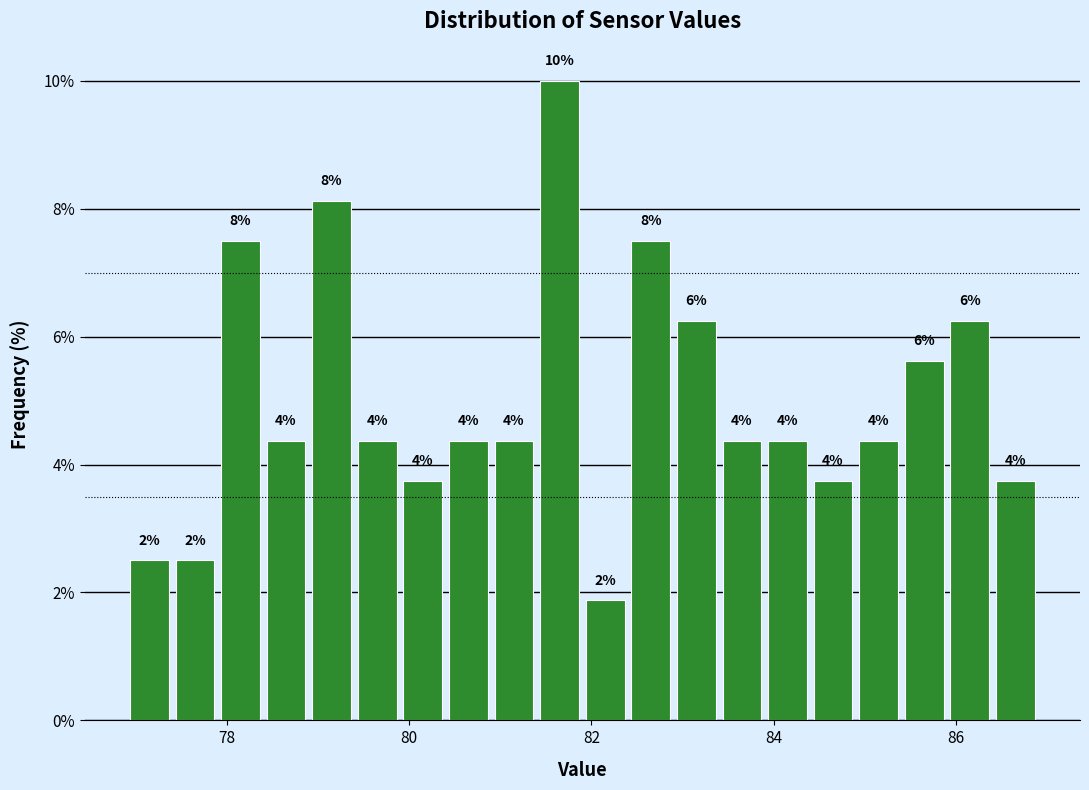

Read against the x-axis, roughly where is the centre of the tallest bar?

81.6